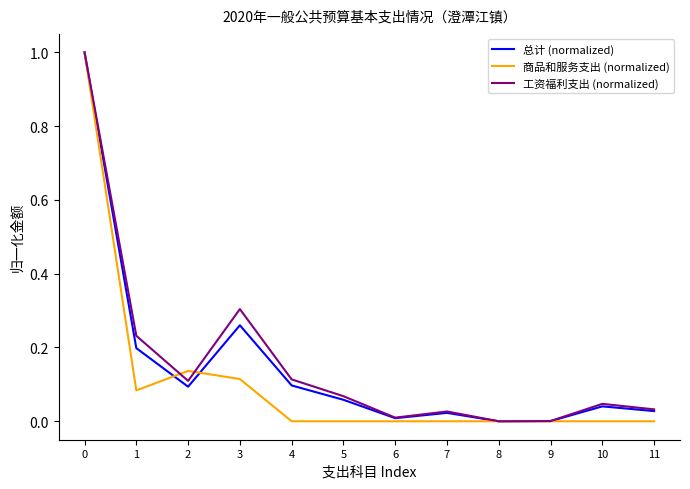

What is the greatest value displayed?

1.0